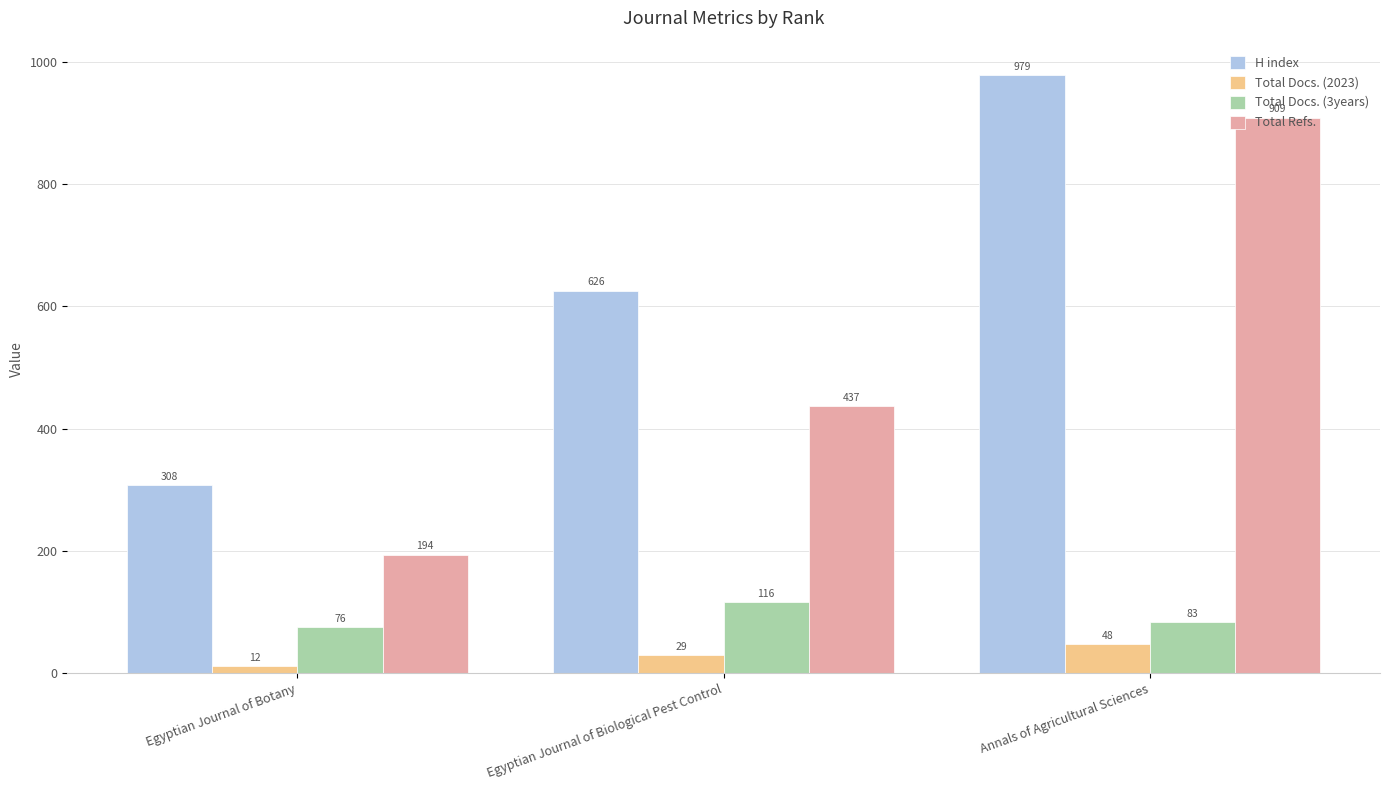

Reading left to right, extract all data points from this chart.

H index: Egyptian Journal of Botany=308	Egyptian Journal of Biological Pest Control=626	Annals of Agricultural Sciences=979
Total Docs. (2023): Egyptian Journal of Botany=12	Egyptian Journal of Biological Pest Control=29	Annals of Agricultural Sciences=48
Total Docs. (3years): Egyptian Journal of Botany=76	Egyptian Journal of Biological Pest Control=116	Annals of Agricultural Sciences=83
Total Refs.: Egyptian Journal of Botany=194	Egyptian Journal of Biological Pest Control=437	Annals of Agricultural Sciences=909